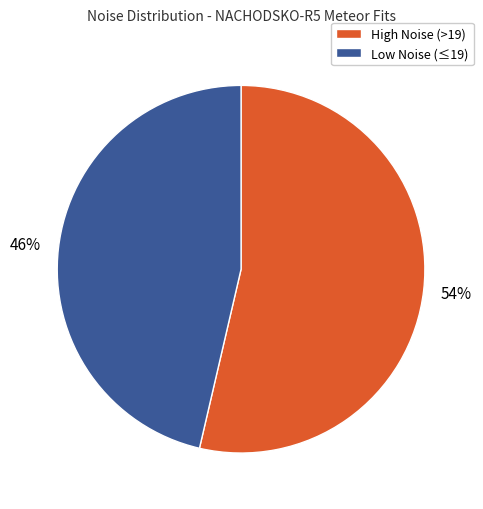

Is there a majority slice in this chart?

Yes